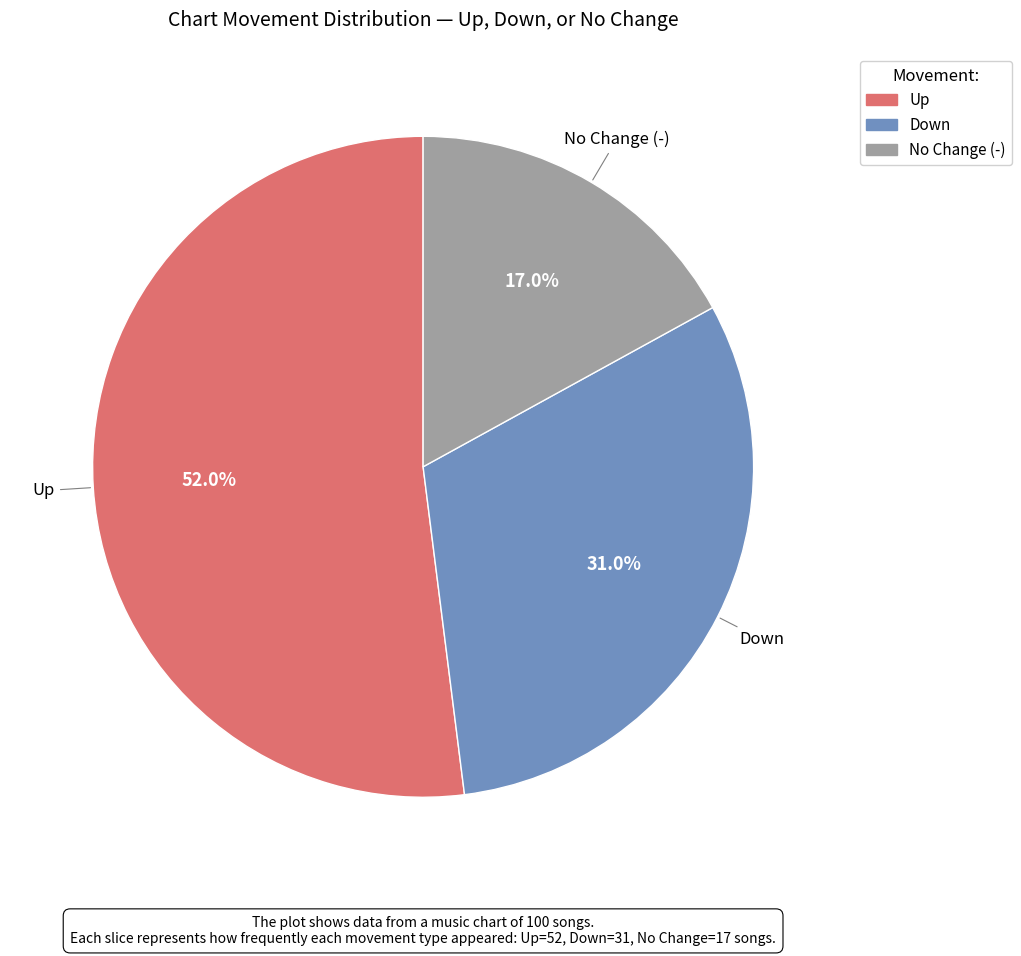

Approximately how many times larger is the value at Down compared to No Change (-)?

1.8